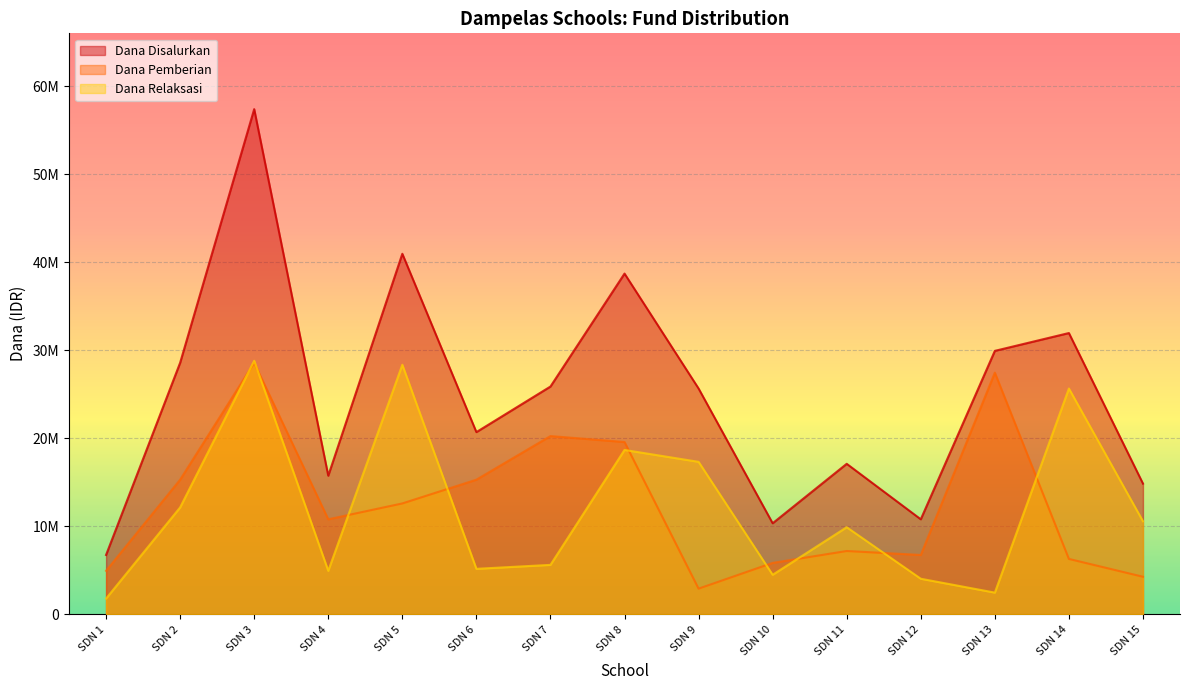

The Dana Pemberian series shows 2364187 at SDN 1. True or false?

False